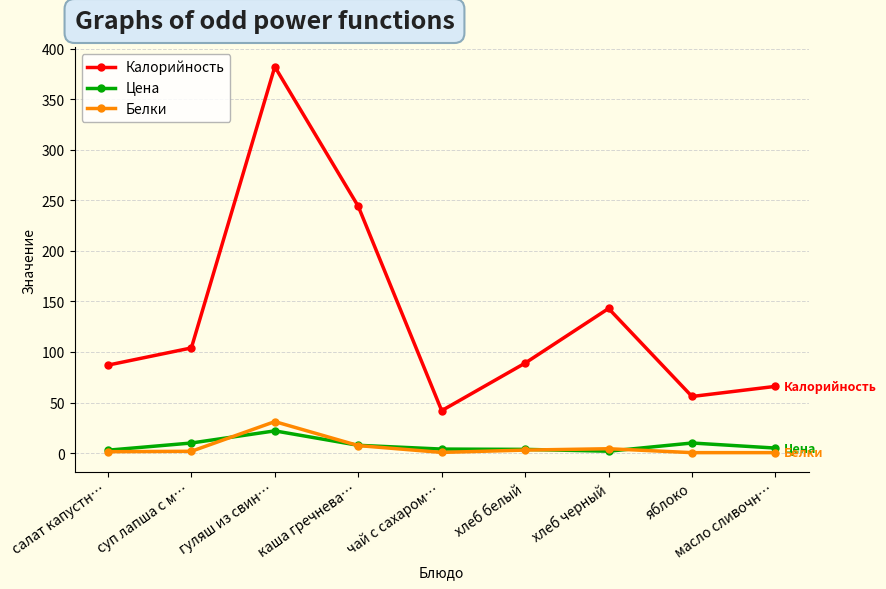

What is the difference between the second highest and second lowest values in the Белки series?

7.0